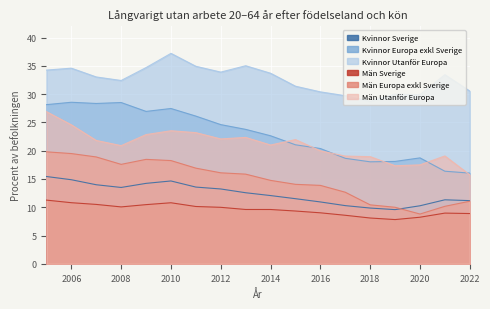

Reading left to right, extract all data points from this chart.

Kvinnor Sverige: 2005=15.4	2006=14.9	2007=14.0	2008=13.5	2009=14.2	2010=14.6	2011=13.6	2012=13.2	2013=12.6	2014=12.1	2015=11.5	2016=10.9	2017=10.3	2018=9.9	2019=9.6	2020=10.3	2021=11.3	2022=11.2
Kvinnor Europa exkl Sverige: 2005=28.1	2006=28.6	2007=28.3	2008=28.5	2009=26.9	2010=27.5	2011=26.1	2012=24.6	2013=23.8	2014=22.6	2015=21.0	2016=20.4	2017=18.7	2018=18.0	2019=18.1	2020=18.7	2021=16.4	2022=16.0
Kvinnor Utanför Europa: 2005=34.2	2006=34.6	2007=33.0	2008=32.4	2009=34.7	2010=37.2	2011=34.9	2012=33.9	2013=35.0	2014=33.7	2015=31.4	2016=30.4	2017=29.7	2018=28.7	2019=30.0	2020=29.9	2021=33.4	2022=30.5
Män Sverige: 2005=11.3	2006=10.8	2007=10.5	2008=10.1	2009=10.5	2010=10.8	2011=10.1	2012=10.0	2013=9.6	2014=9.6	2015=9.3	2016=9.0	2017=8.6	2018=8.1	2019=7.8	2020=8.2	2021=9.0	2022=8.9
Män Europa exkl Sverige: 2005=19.8	2006=19.5	2007=18.9	2008=17.6	2009=18.5	2010=18.3	2011=16.9	2012=16.1	2013=15.9	2014=14.8	2015=14.1	2016=13.9	2017=12.7	2018=10.4	2019=10.0	2020=8.8	2021=10.2	2022=11.1
Män Utanför Europa: 2005=26.9	2006=24.6	2007=21.8	2008=20.9	2009=22.8	2010=23.5	2011=23.2	2012=22.1	2013=22.3	2014=21.0	2015=22.0	2016=20.0	2017=19.0	2018=18.9	2019=17.3	2020=17.5	2021=19.1	2022=15.7